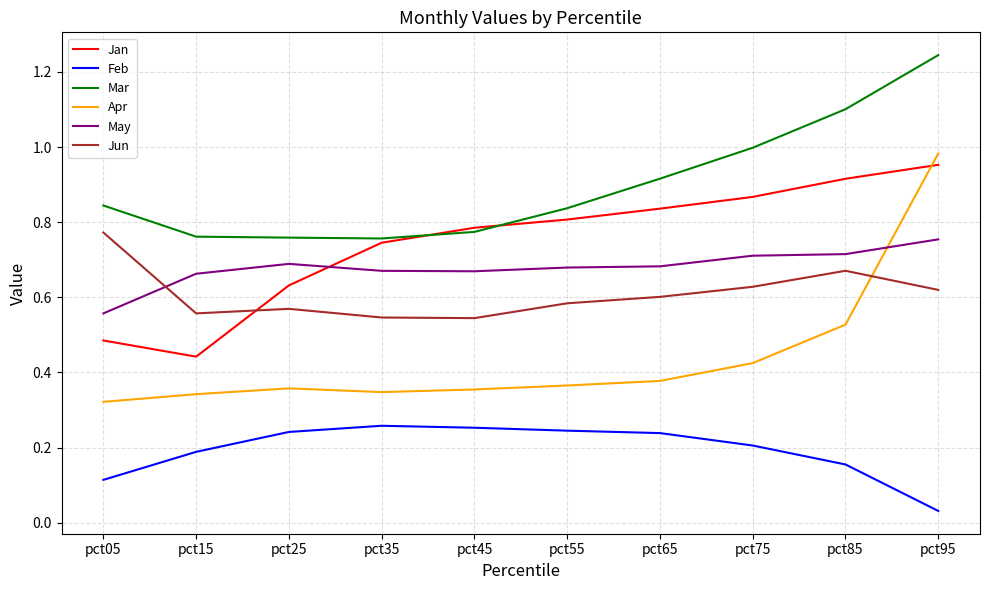

Which label corresponds to the largest value in the chart?

pct95